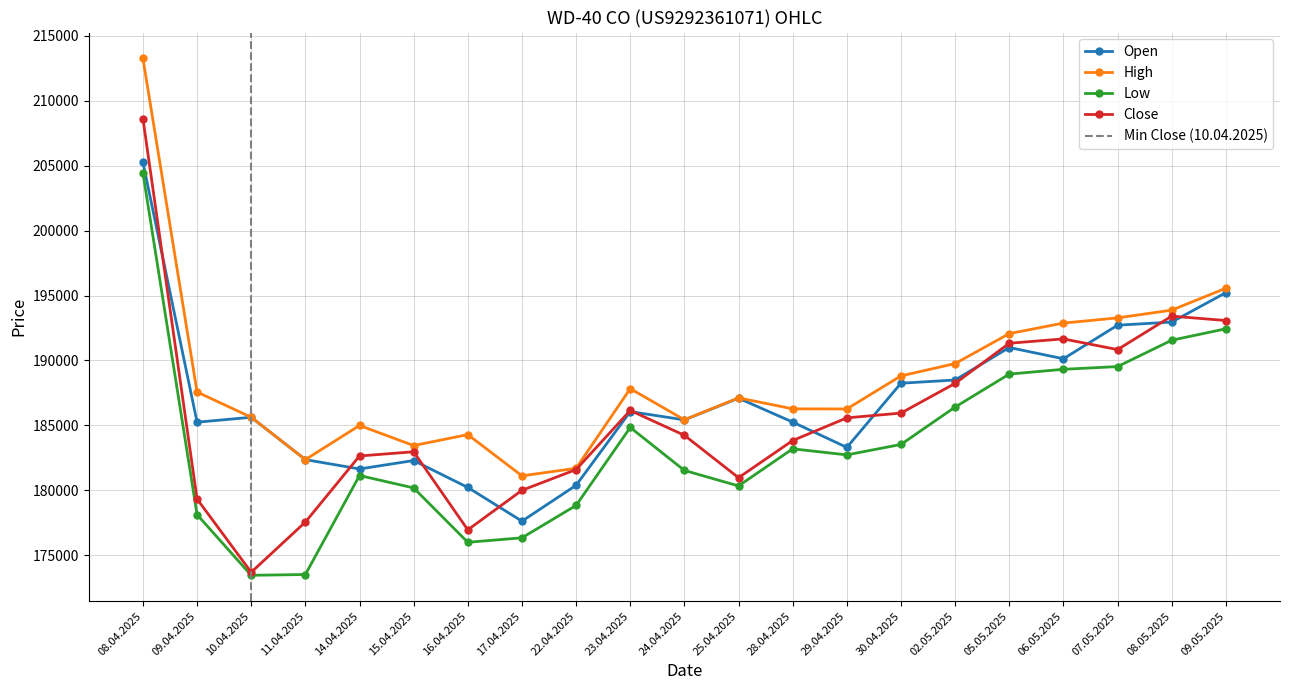

True or false: Open and Low intersect in this chart.

False